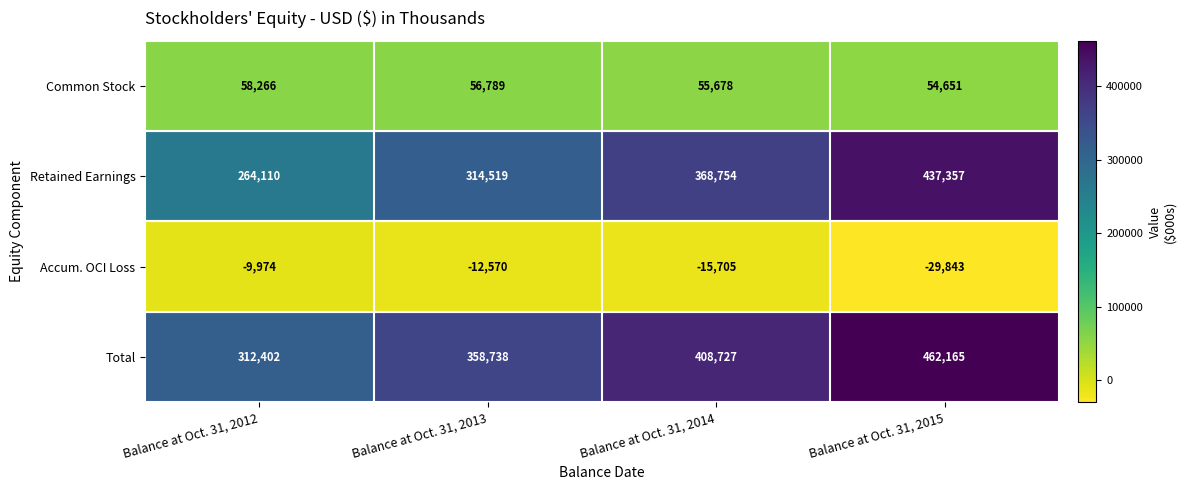

Where does the Common Stock series first go above 56789?

Balance at Oct. 31, 2012